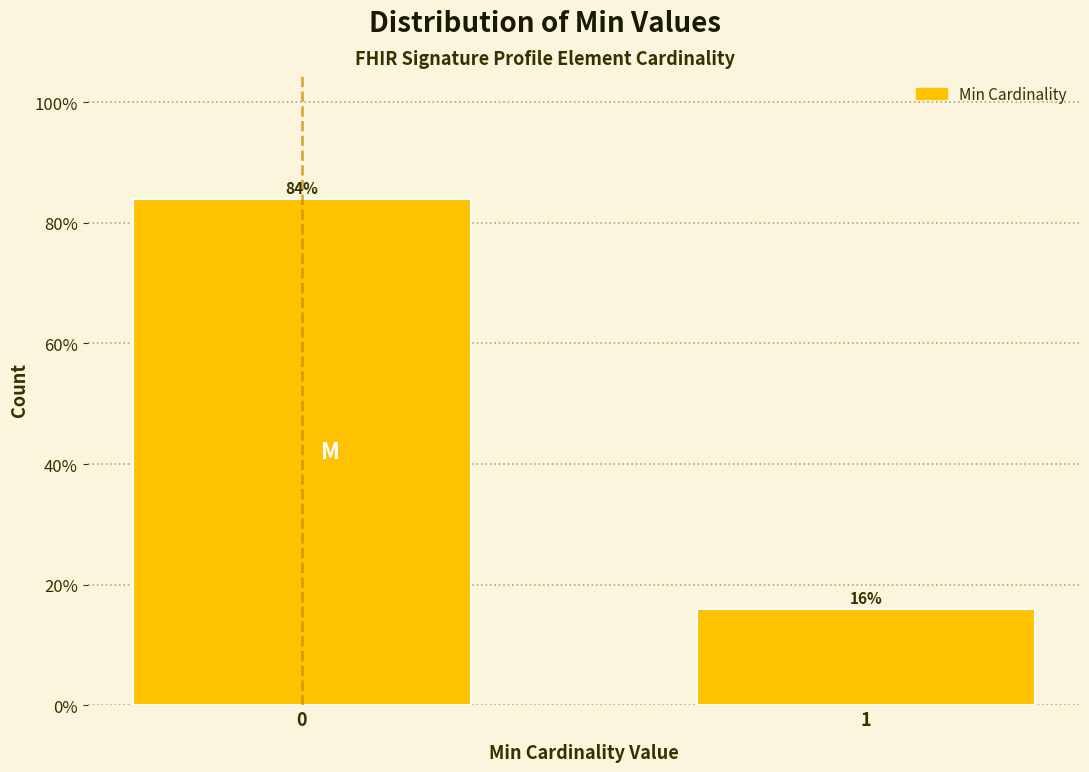

Reading left to right, what are all the values shown in this chart?

0=84	1=16